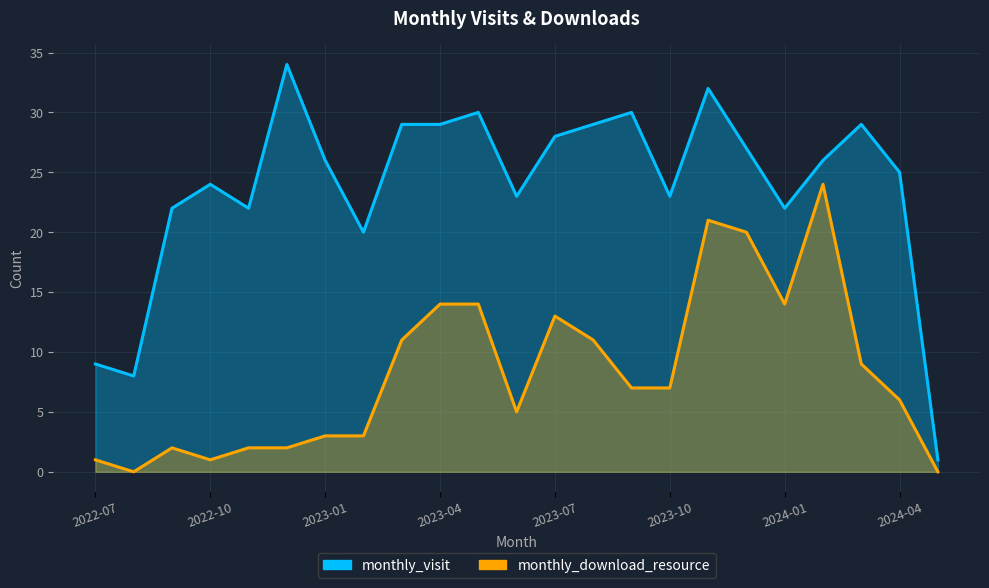

True or false: monthly_download_resource and monthly_visit intersect in this chart.

False